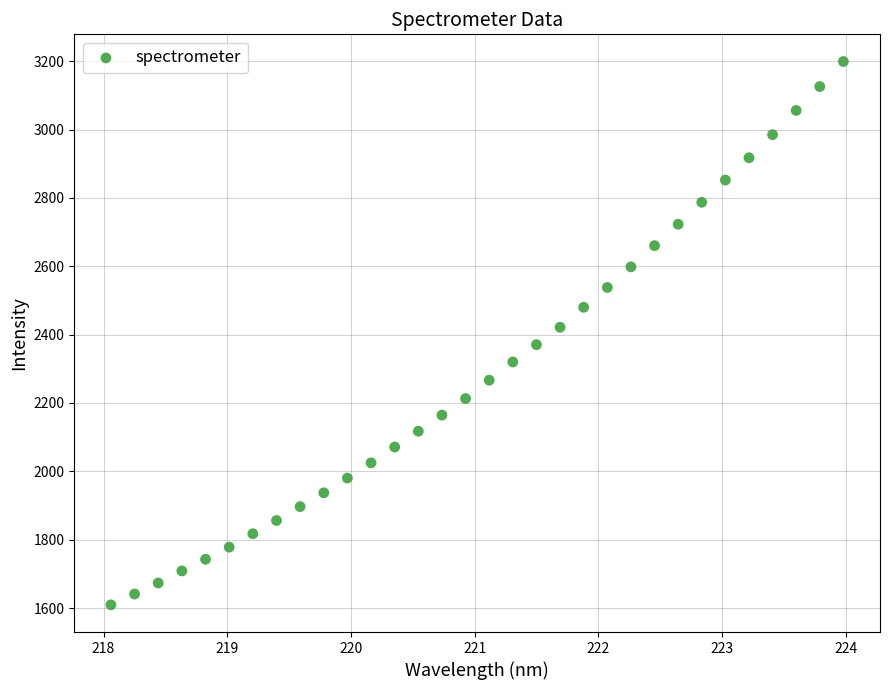

What is the range of X values (max minus min)?

5.9